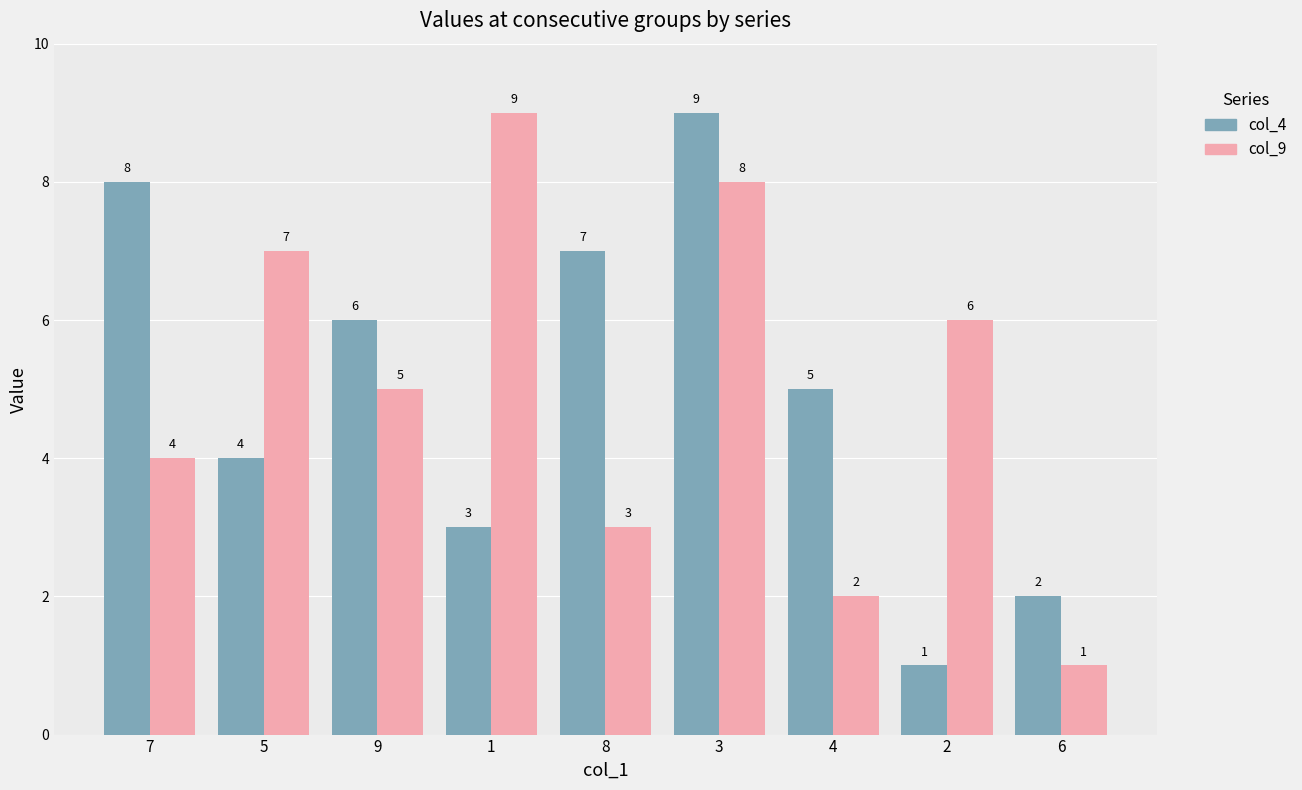

Which series changed the most between 5 and 6?

col_9